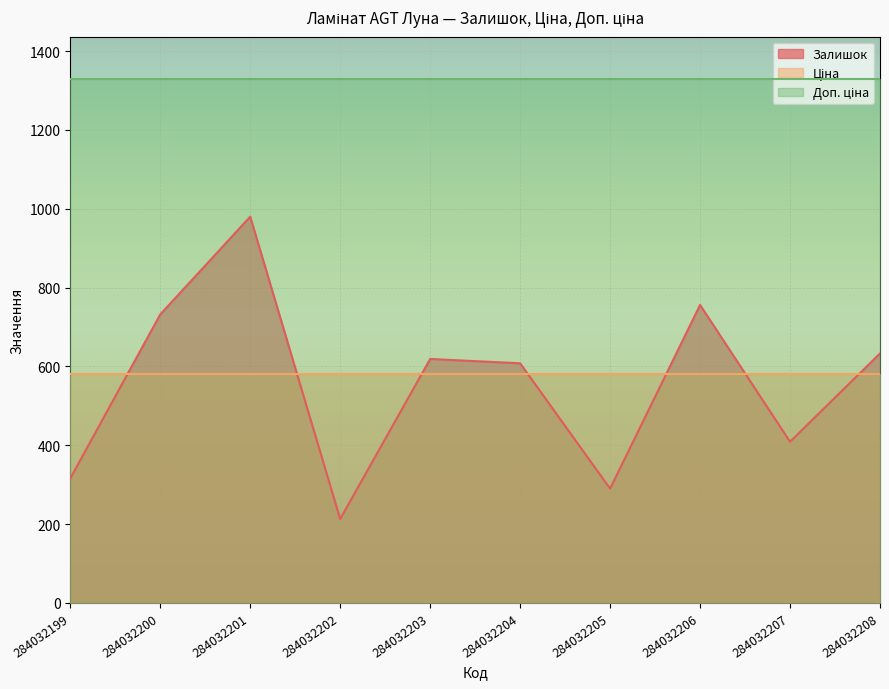

How many values in the Залишок series exceed 619?

4